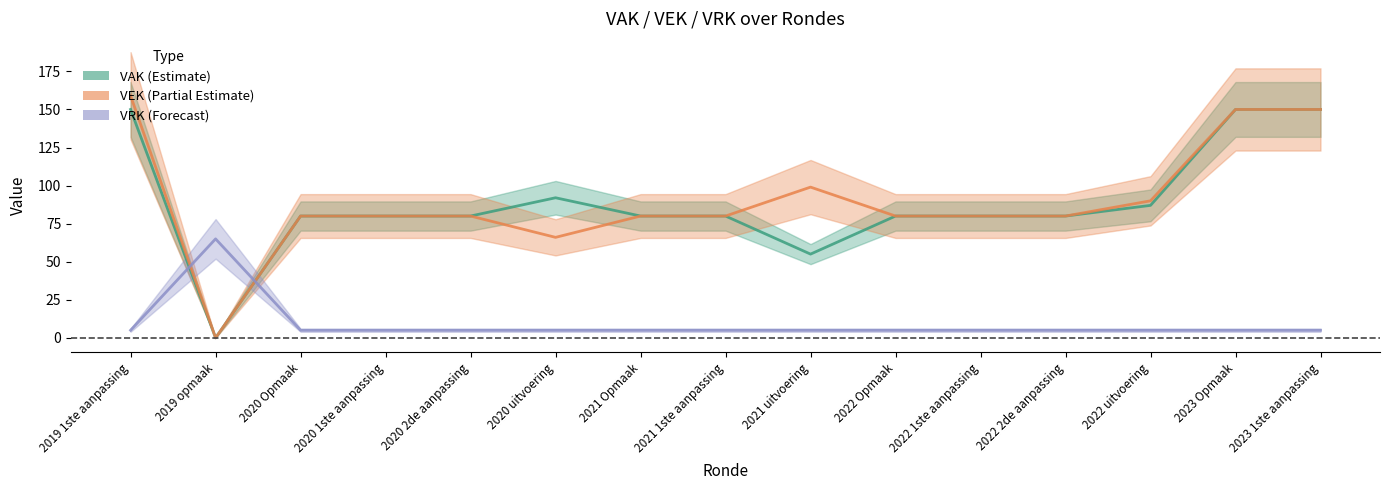

Reading left to right, what are all the values shown in this chart?

VAK (Estimate): 150	0	80	80	80	92	80	80	55	80	80	80	87	150	150
VEK (Partial Estimate): 159	0	80	80	80	66	80	80	99	80	80	80	90	150	150
VRK (Forecast): 5	65	5	5	5	5	5	5	5	5	5	5	5	5	5